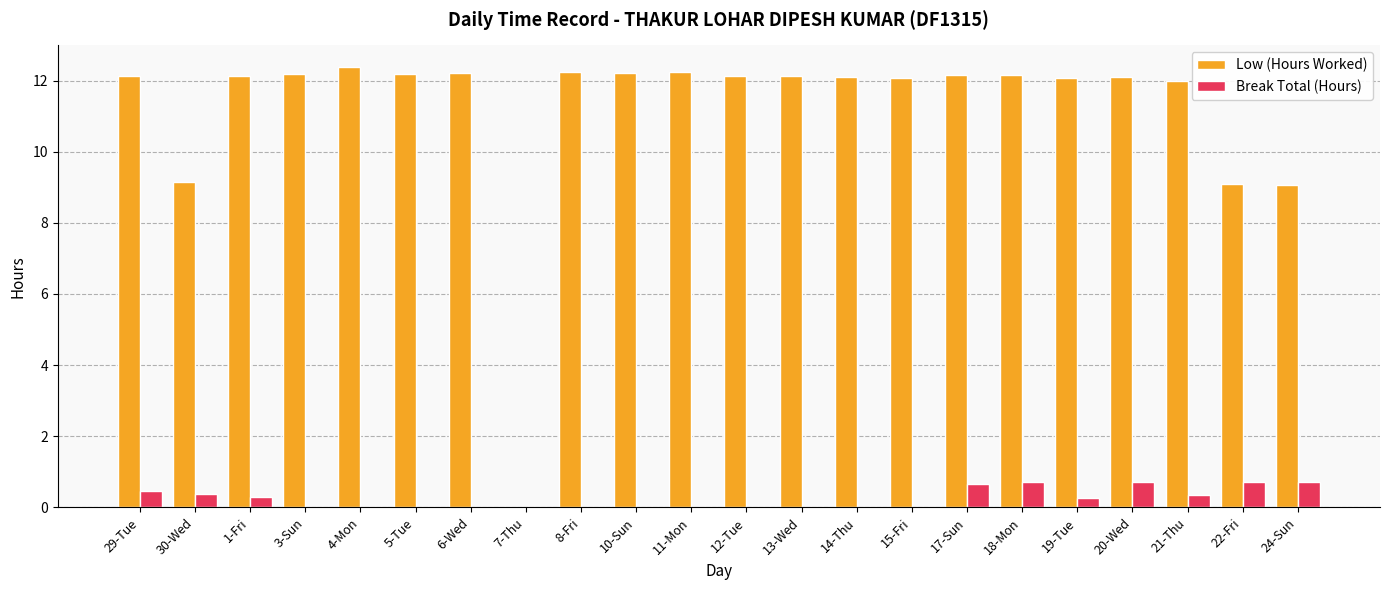

How many values in Low (Hours Worked) are above zero?

21